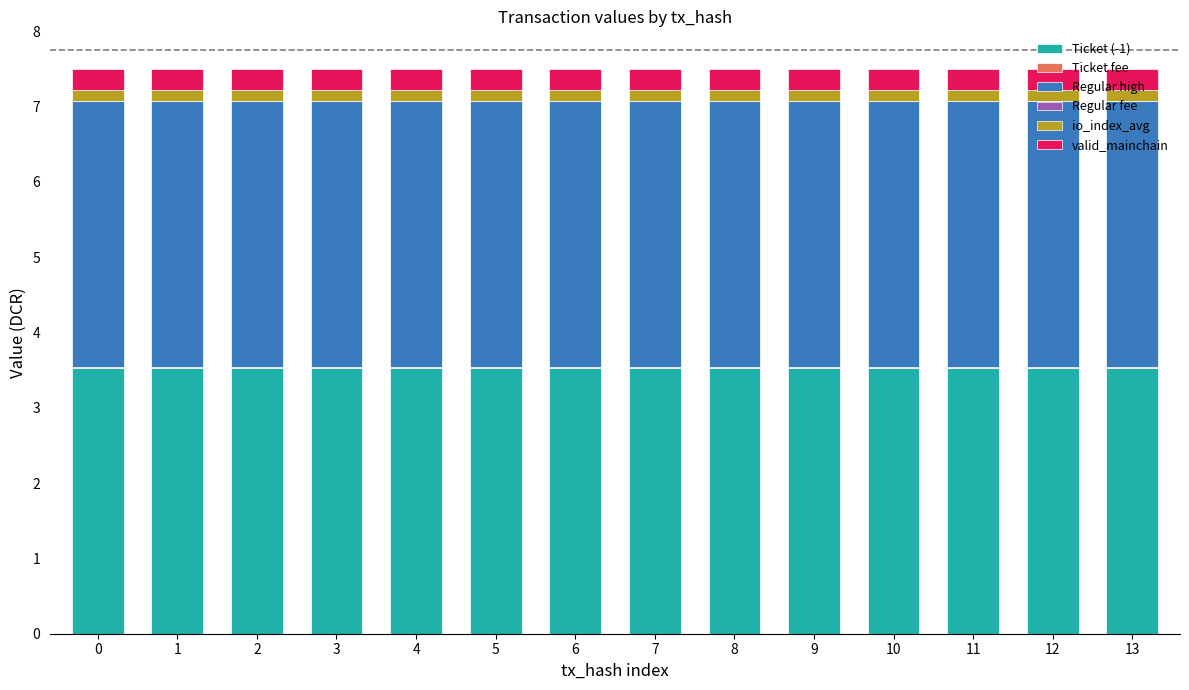

True or false: io_index_avg has a value of 0.1 at 9.

False